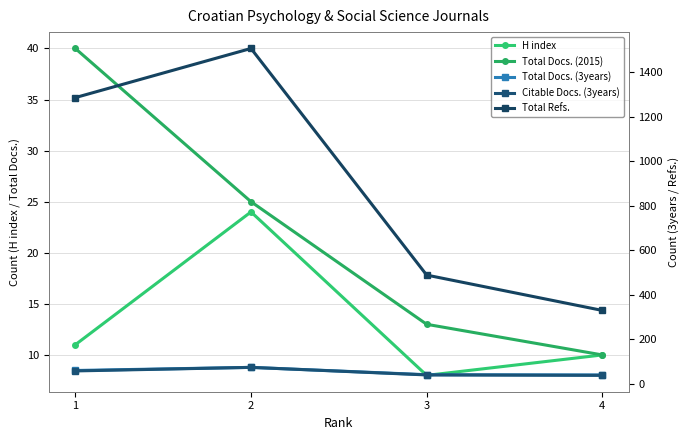

True or false: Total Docs. (2015) has more than 0 points higher than both neighbors.

False